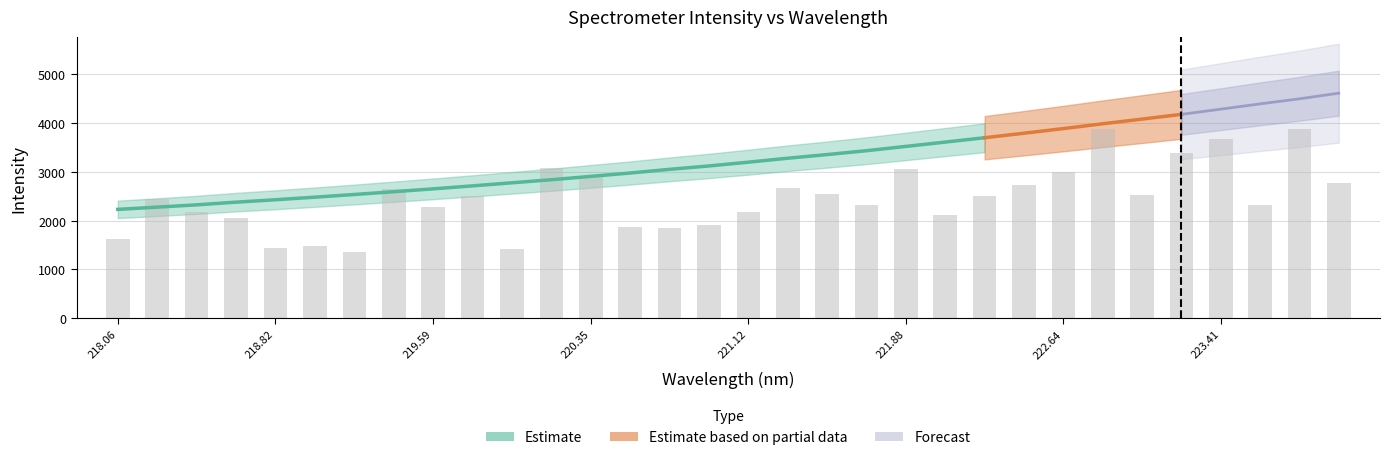

Where does the data first go above 3196?

221.1174